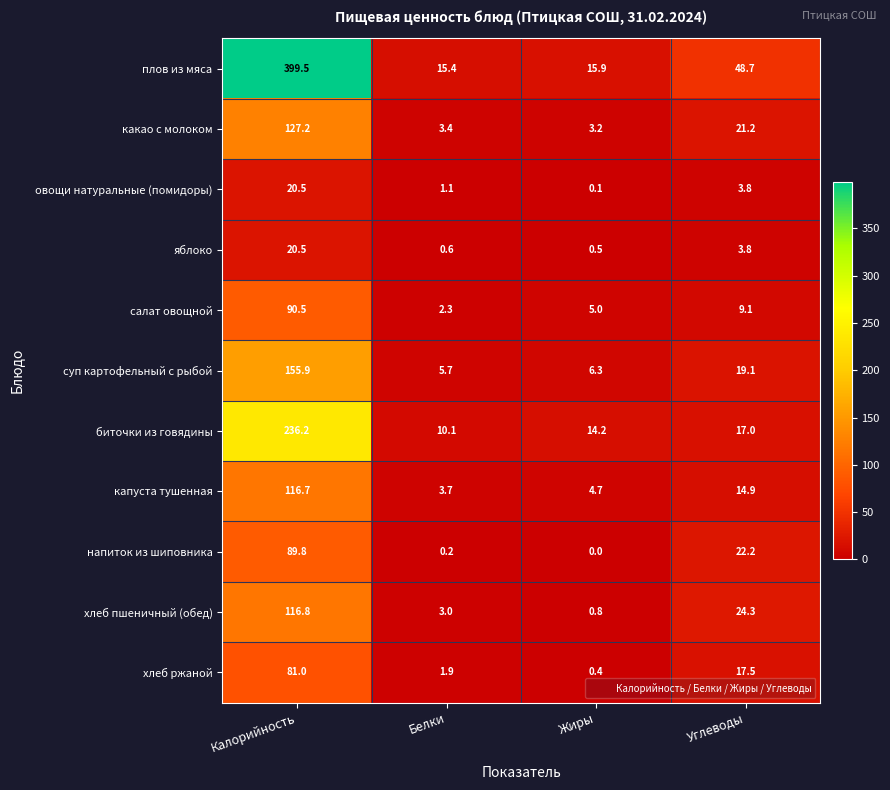

What is the sum of all салат овощной values?

106.9